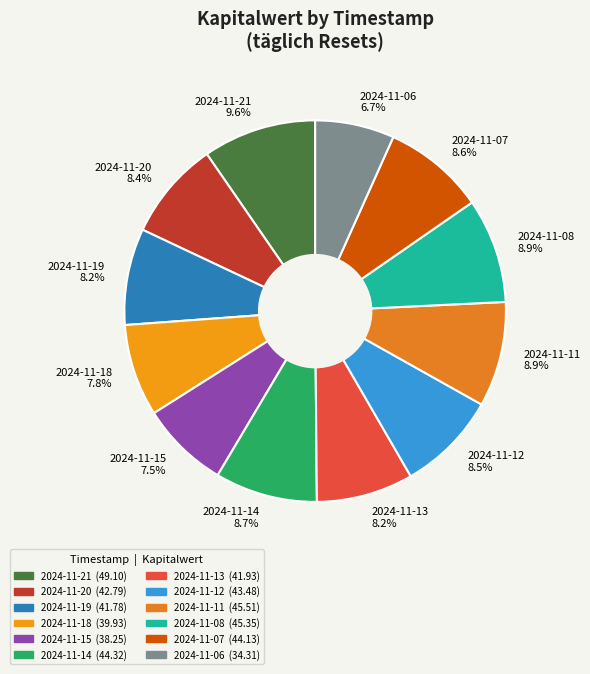

Do 2024-11-20 and 2024-11-06 together represent more than half of the pie?

No